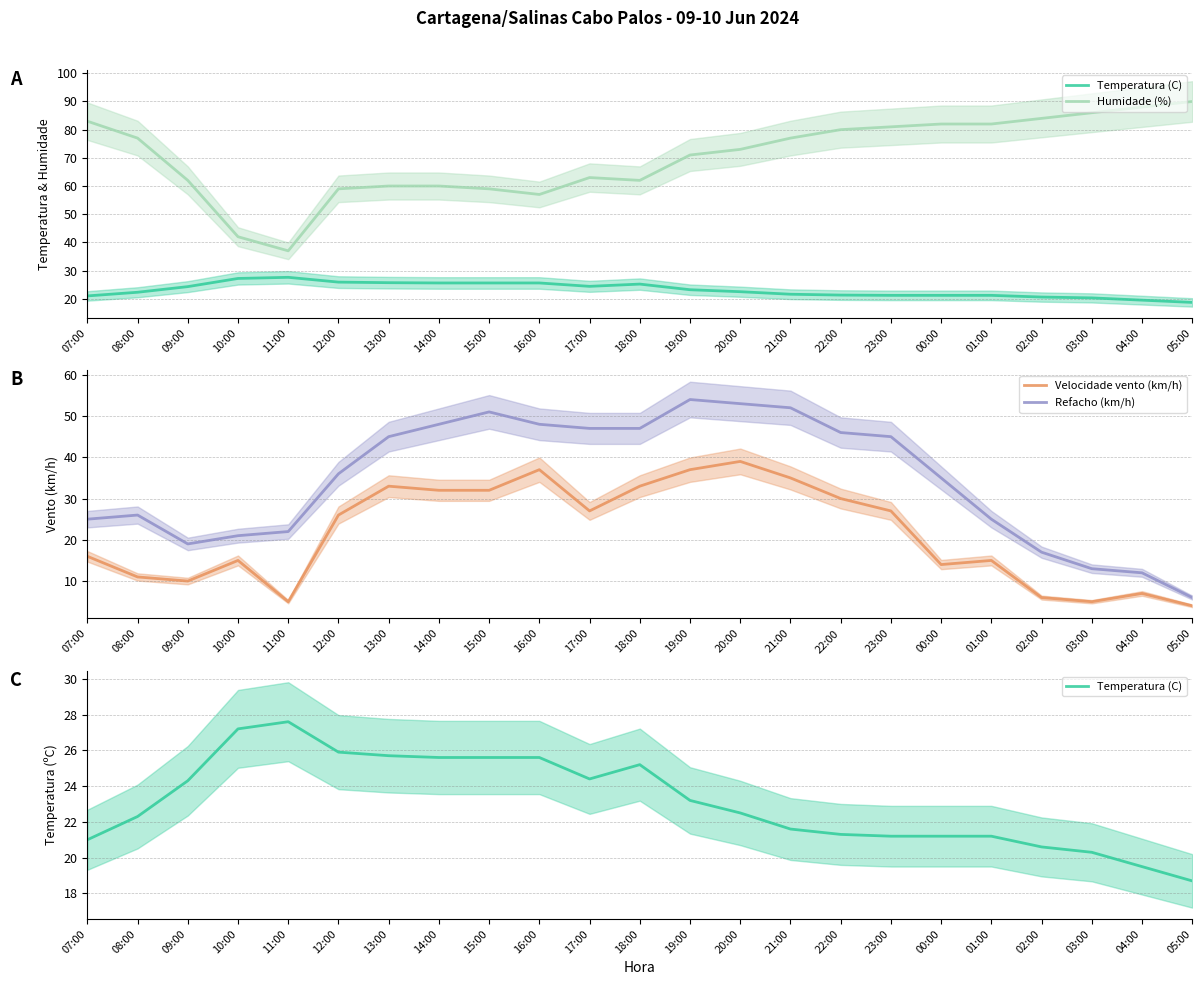

Which series has the widest spread of values?

Humidade (%)